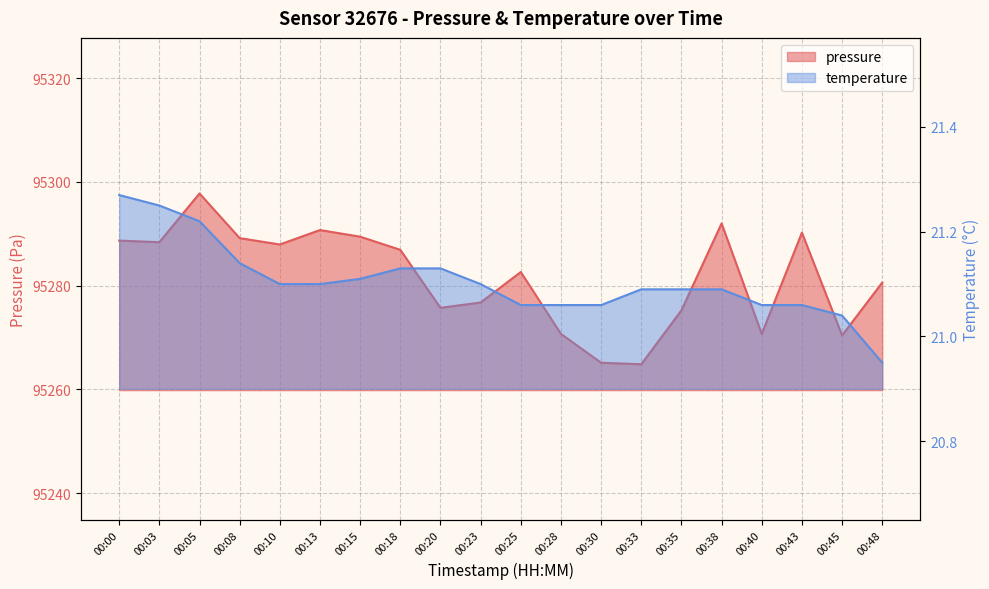

List the labels in order of temperature value, largest first.

00:00, 00:03, 00:05, 00:08, 00:18, 00:20, 00:15, 00:10, 00:13, 00:23, 00:33, 00:35, 00:38, 00:25, 00:28, 00:30, 00:40, 00:43, 00:45, 00:48